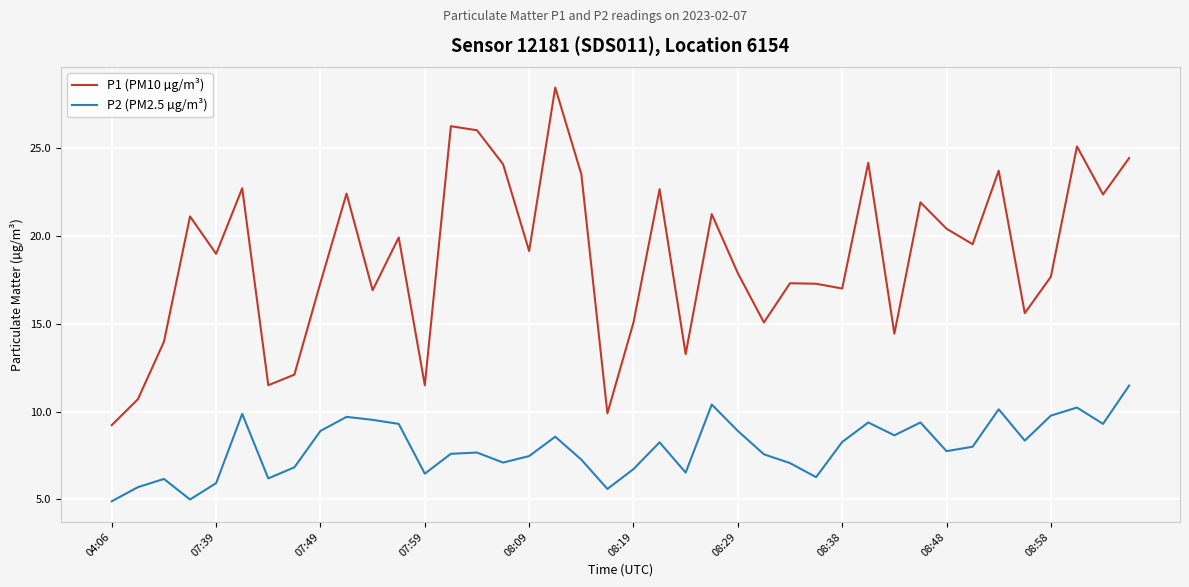

What is the minimum value for P2 (PM2.5 µg/m³)?

4.9